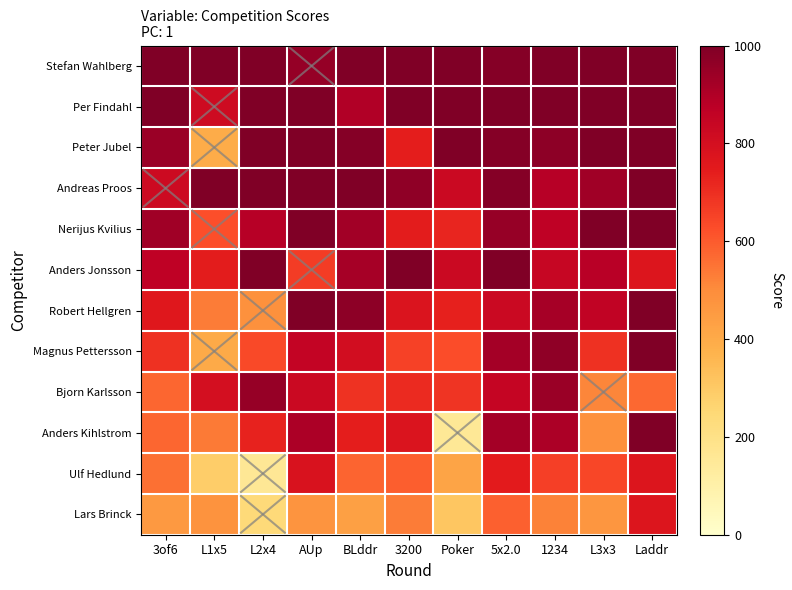

At L3x3, list the series in order from smallest to largest.

Lars Brinck, Anders Kihlstrom, Bjorn Karlsson, Ulf Hedlund, Magnus Pettersson, Robert Hellgren, Anders Jonsson, Andreas Proos, Stefan Wahlberg, Per Findahl, Peter Jubel, Nerijus Kvilius